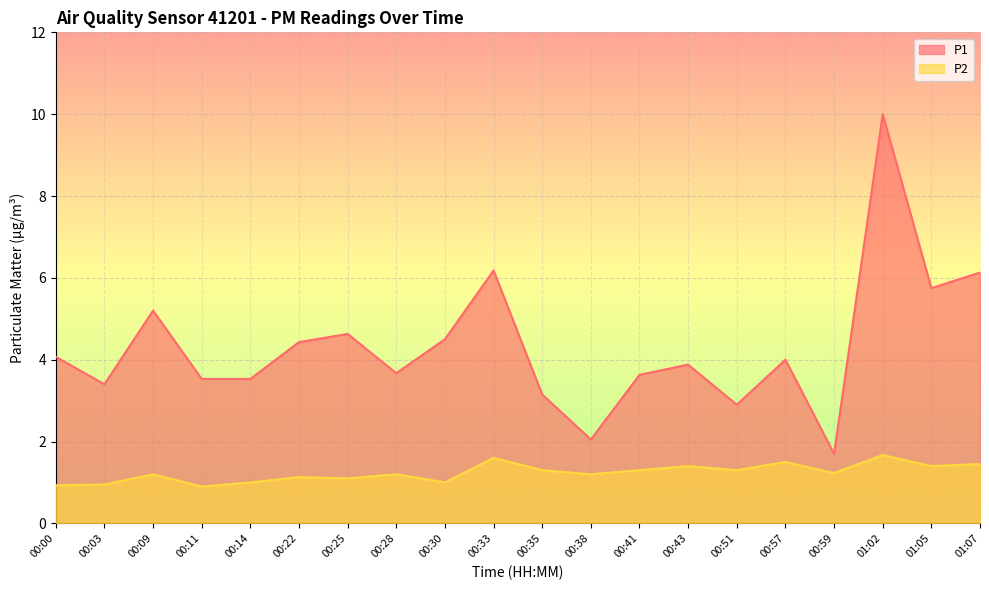

What is the value of the P2 point at the 10th from the left?

1.6